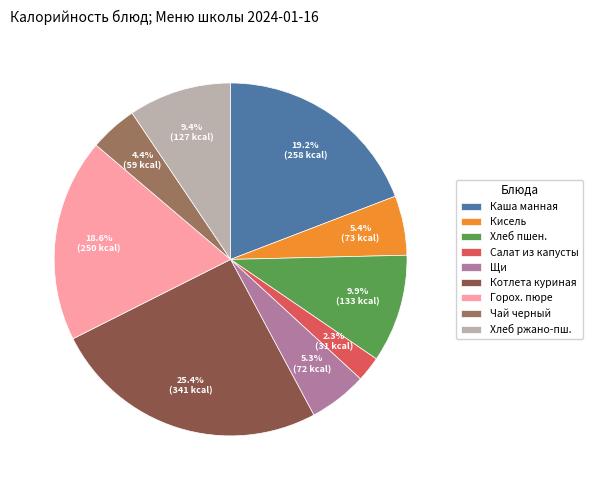

What percentage do Чай черный and Кисель together represent?

9.8%